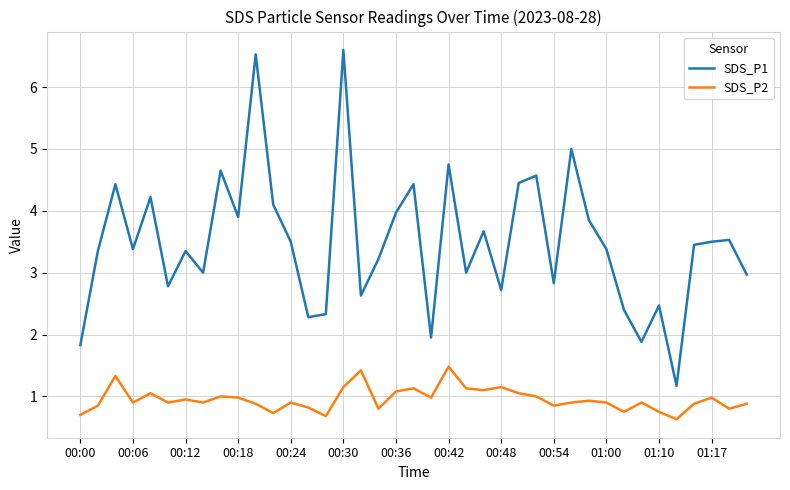

True or false: SDS_P1 and SDS_P2 intersect in this chart.

False